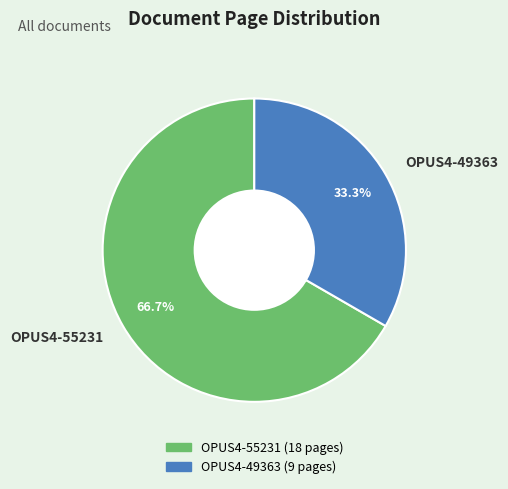

To the nearest percent, what portion does OPUS4-55231 represent?

67%